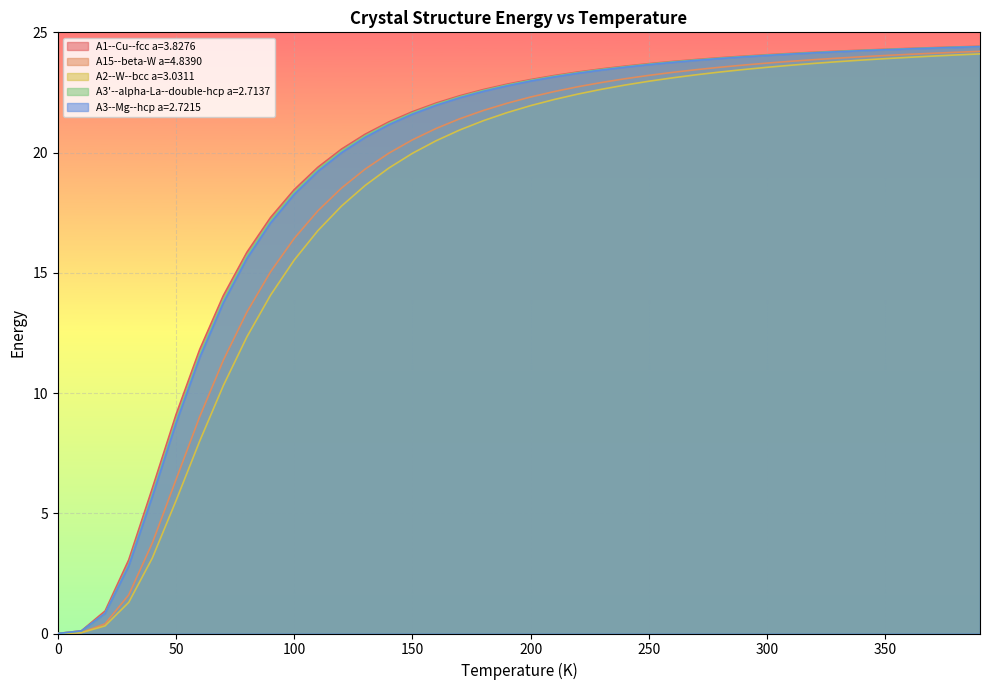

Does the chart display data point markers on the line(s)?

No